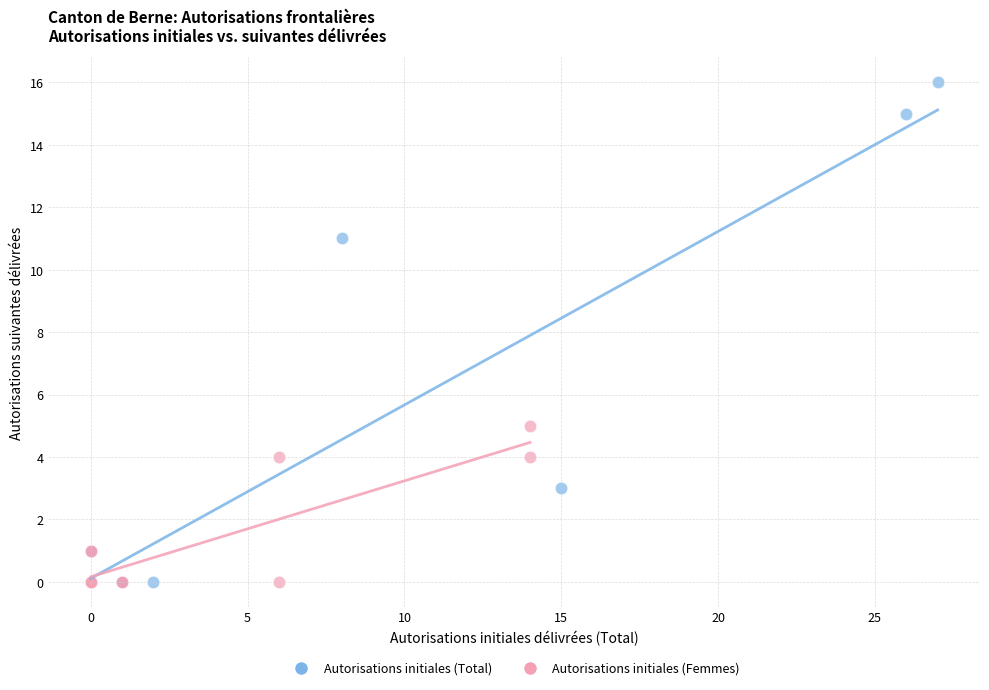

Which series reaches the maximum Y coordinate?

Autorisations initiales (Total)